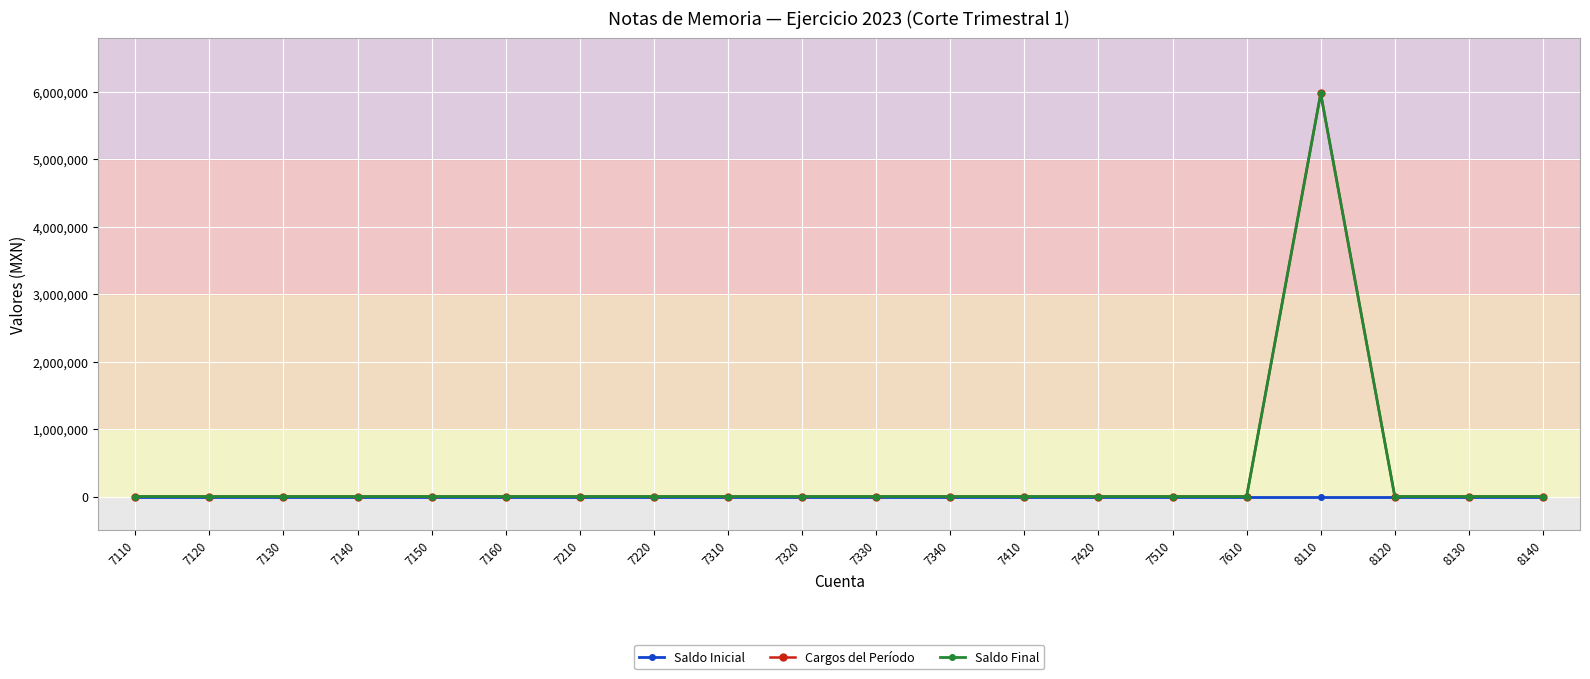

At which category is the sum across all series the highest?

8110